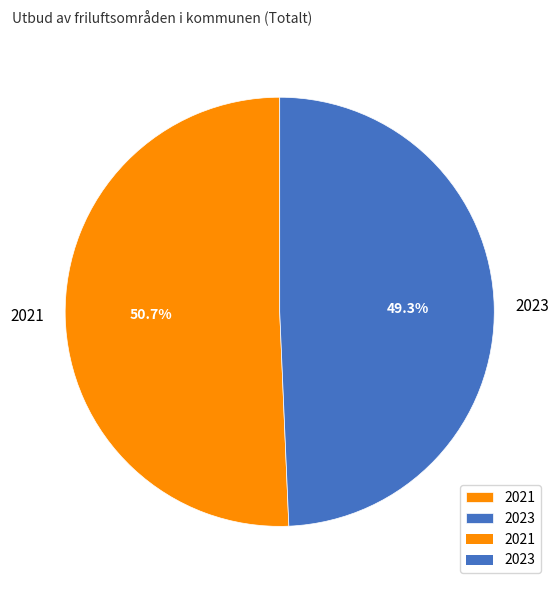

Is it true that 2023 is 60% of the pie?

False